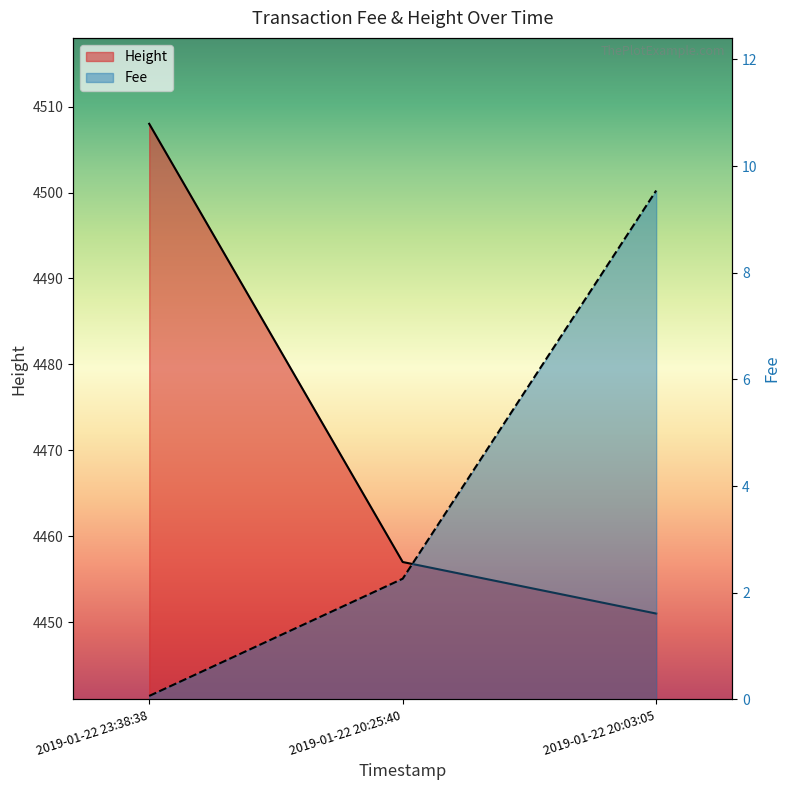

The Height series shows 6429.4 at 2019-01-22 23:38:38. True or false?

False